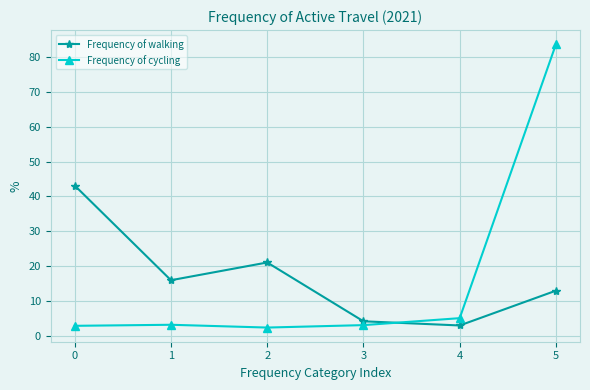

Where is Frequency of walking nearest to the value 23?

2